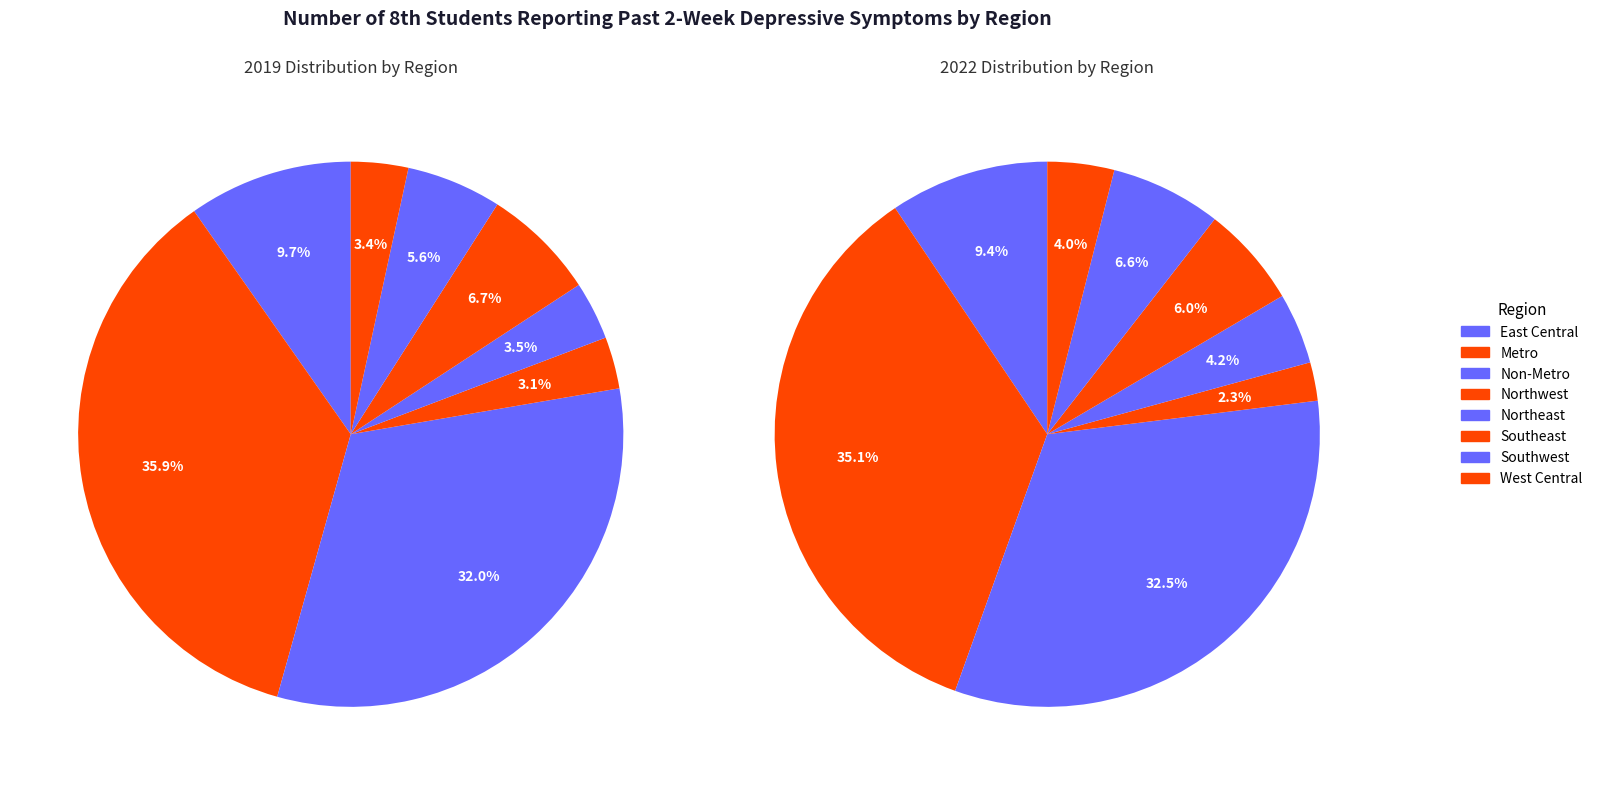

Which series has the largest range (max minus min)?

2019